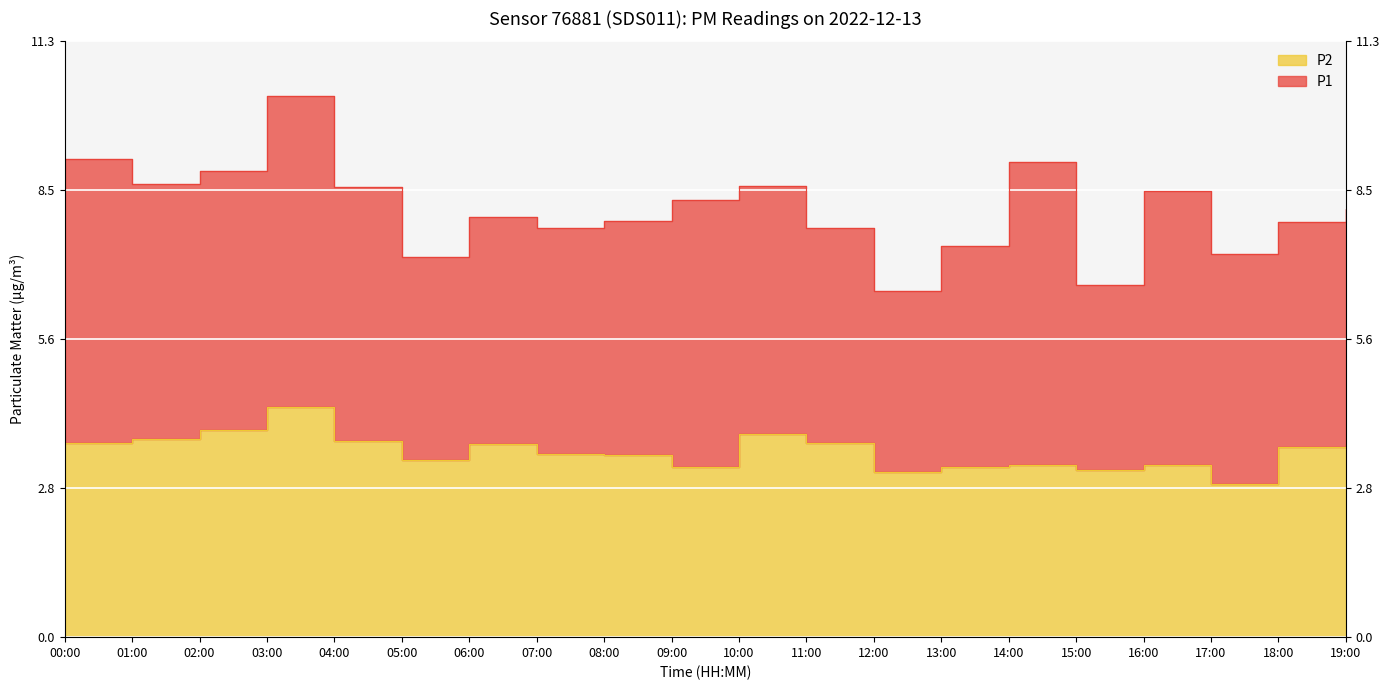

Which label corresponds to the largest value in the chart?

03:00